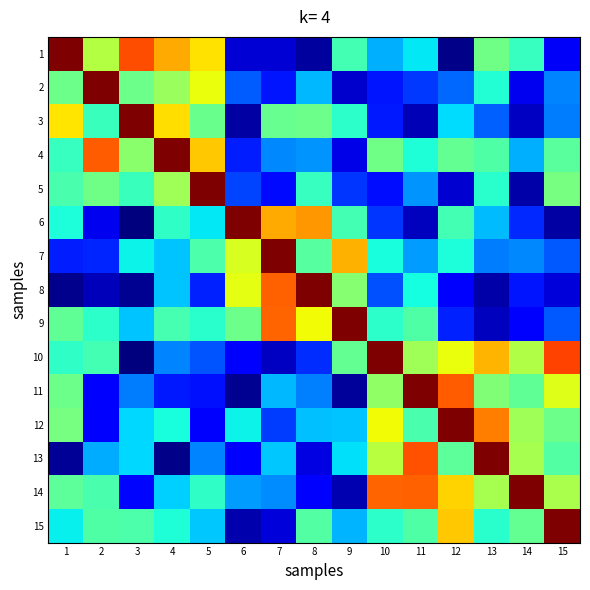

Reading left to right, what are all the values shown in this chart?

1: 1=1.0	2=0.6	3=0.8	4=0.7	5=0.7	6=0.1	7=0.1	8=0.0	9=0.4	10=0.3	11=0.4	12=0.0	13=0.5	14=0.4	15=0.1
2: 1=0.5	2=1.0	3=0.5	4=0.5	5=0.6	6=0.2	7=0.1	8=0.3	9=0.1	10=0.1	11=0.2	12=0.2	13=0.4	14=0.1	15=0.3
3: 1=0.7	2=0.4	3=1.0	4=0.7	5=0.5	6=0.0	7=0.5	8=0.5	9=0.4	10=0.2	11=0.0	12=0.3	13=0.2	14=0.1	15=0.2
4: 1=0.4	2=0.8	3=0.5	4=1.0	5=0.7	6=0.2	7=0.3	8=0.3	9=0.1	10=0.5	11=0.4	12=0.5	13=0.4	14=0.3	15=0.5
5: 1=0.4	2=0.5	3=0.4	4=0.5	5=1.0	6=0.2	7=0.1	8=0.4	9=0.2	10=0.1	11=0.3	12=0.1	13=0.4	14=0.0	15=0.5
6: 1=0.4	2=0.1	3=0.0	4=0.4	5=0.4	6=1.0	7=0.7	8=0.7	9=0.4	10=0.2	11=0.1	12=0.4	13=0.3	14=0.2	15=0.0
7: 1=0.2	2=0.2	3=0.4	4=0.3	5=0.4	6=0.6	7=1.0	8=0.5	9=0.7	10=0.4	11=0.3	12=0.4	13=0.2	14=0.3	15=0.2
8: 1=0.0	2=0.1	3=0.0	4=0.3	5=0.2	6=0.6	7=0.8	8=1.0	9=0.5	10=0.2	11=0.4	12=0.1	13=0.0	14=0.1	15=0.1
9: 1=0.5	2=0.4	3=0.3	4=0.4	5=0.4	6=0.5	7=0.8	8=0.6	9=1.0	10=0.4	11=0.4	12=0.2	13=0.1	14=0.1	15=0.2
10: 1=0.4	2=0.4	3=0.0	4=0.3	5=0.2	6=0.1	7=0.1	8=0.2	9=0.5	10=1.0	11=0.5	12=0.6	13=0.7	14=0.6	15=0.8
11: 1=0.5	2=0.1	3=0.2	4=0.2	5=0.1	6=0.0	7=0.3	8=0.3	9=0.0	10=0.5	11=1.0	12=0.8	13=0.5	14=0.5	15=0.6
12: 1=0.5	2=0.1	3=0.3	4=0.4	5=0.1	6=0.4	7=0.2	8=0.3	9=0.3	10=0.6	11=0.4	12=1.0	13=0.8	14=0.5	15=0.5
13: 1=0.0	2=0.3	3=0.3	4=0.0	5=0.3	6=0.1	7=0.3	8=0.1	9=0.3	10=0.6	11=0.8	12=0.5	13=1.0	14=0.6	15=0.5
14: 1=0.5	2=0.4	3=0.1	4=0.3	5=0.4	6=0.3	7=0.3	8=0.1	9=0.0	10=0.8	11=0.8	12=0.7	13=0.6	14=1.0	15=0.6
15: 1=0.4	2=0.4	3=0.4	4=0.4	5=0.3	6=0.0	7=0.1	8=0.4	9=0.3	10=0.4	11=0.4	12=0.7	13=0.4	14=0.5	15=1.0